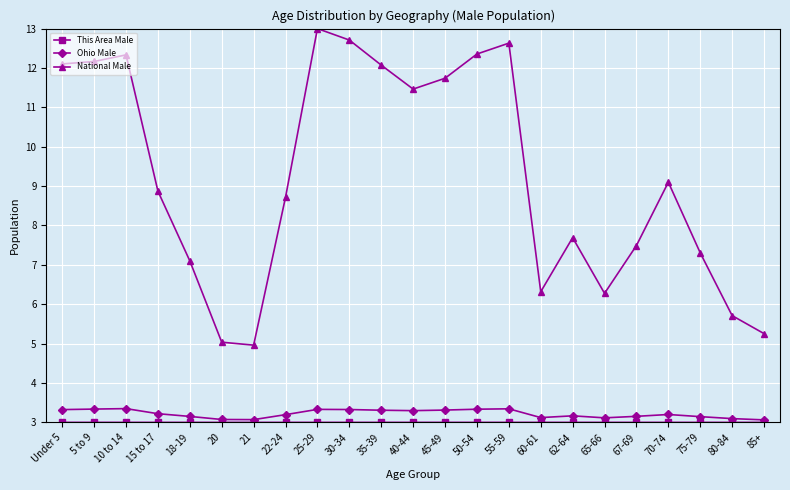

True or false: Ohio Male has a value of 4.4 at 15 to 17.

False